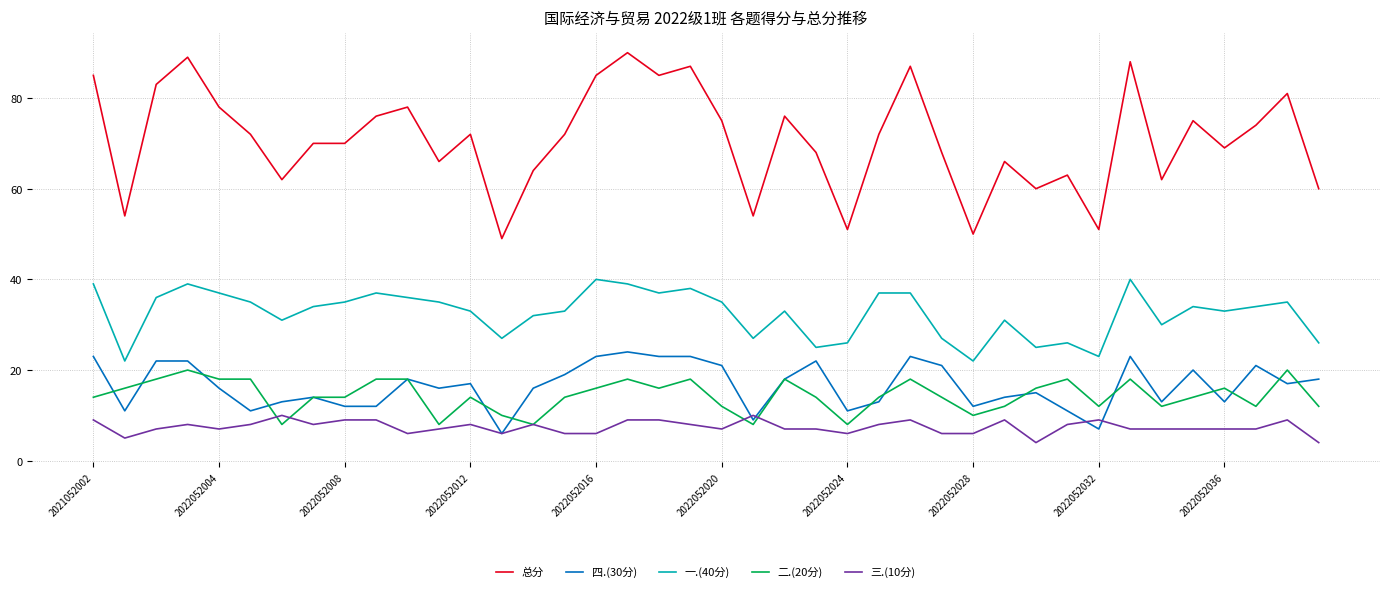

Which series has the largest range (max minus min)?

总分